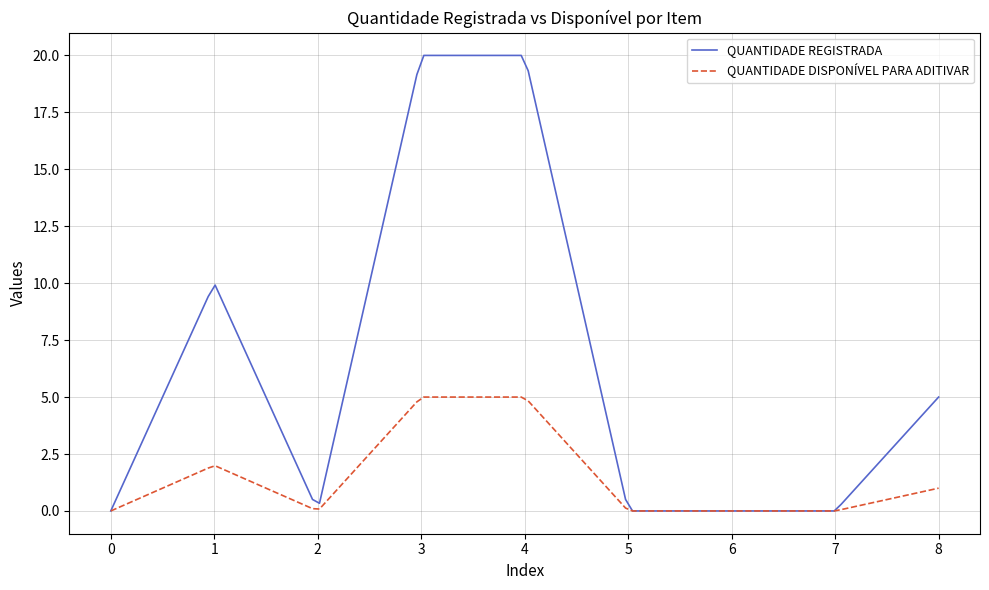

What is the maximum value shown in the chart?

20.0